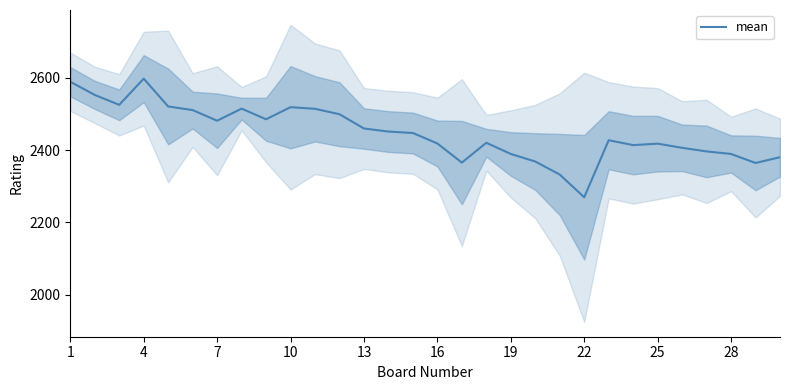

What is the sum of all values?

73433.5